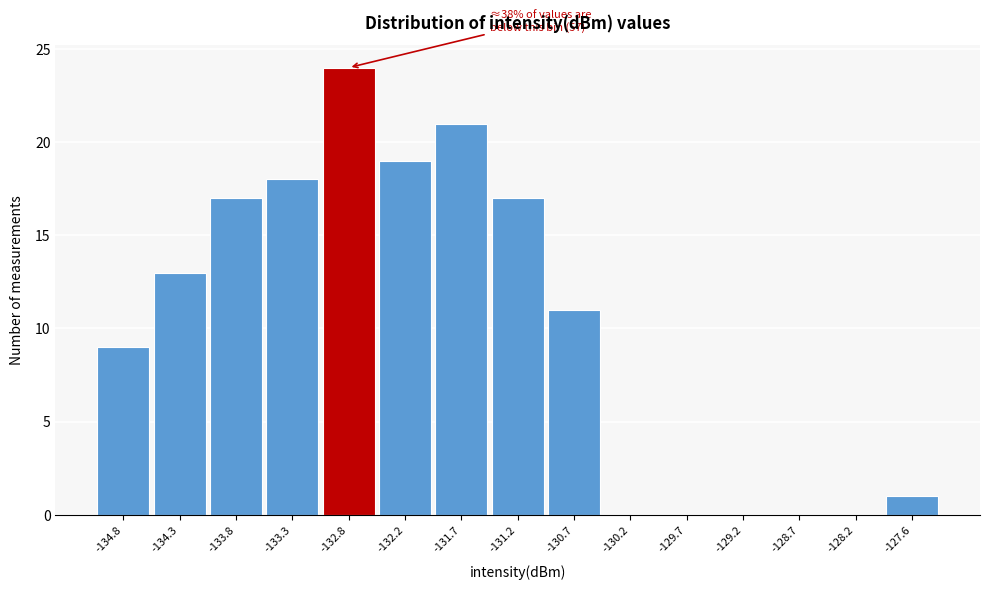

Reading right to left, transcribe all the data shown in this chart.

-127.6=1	-128.2=0	-128.7=0	-129.2=0	-129.7=0	-130.2=0	-130.7=11	-131.2=17	-131.7=21	-132.2=19	-132.8=24	-133.3=18	-133.8=17	-134.3=13	-134.8=9